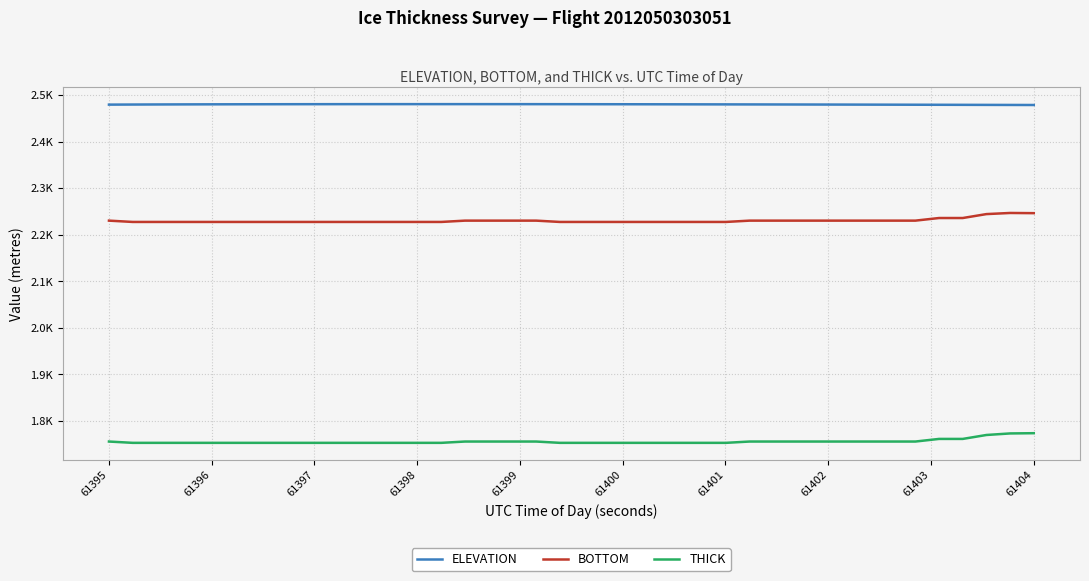

What are all the series names shown in the legend?

ELEVATION, BOTTOM, THICK